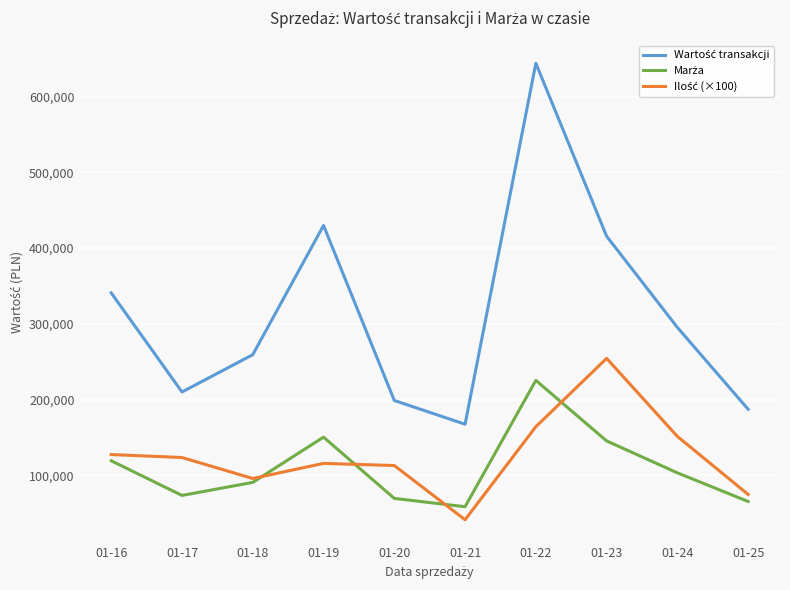

What is the smallest value displayed?

41425.0